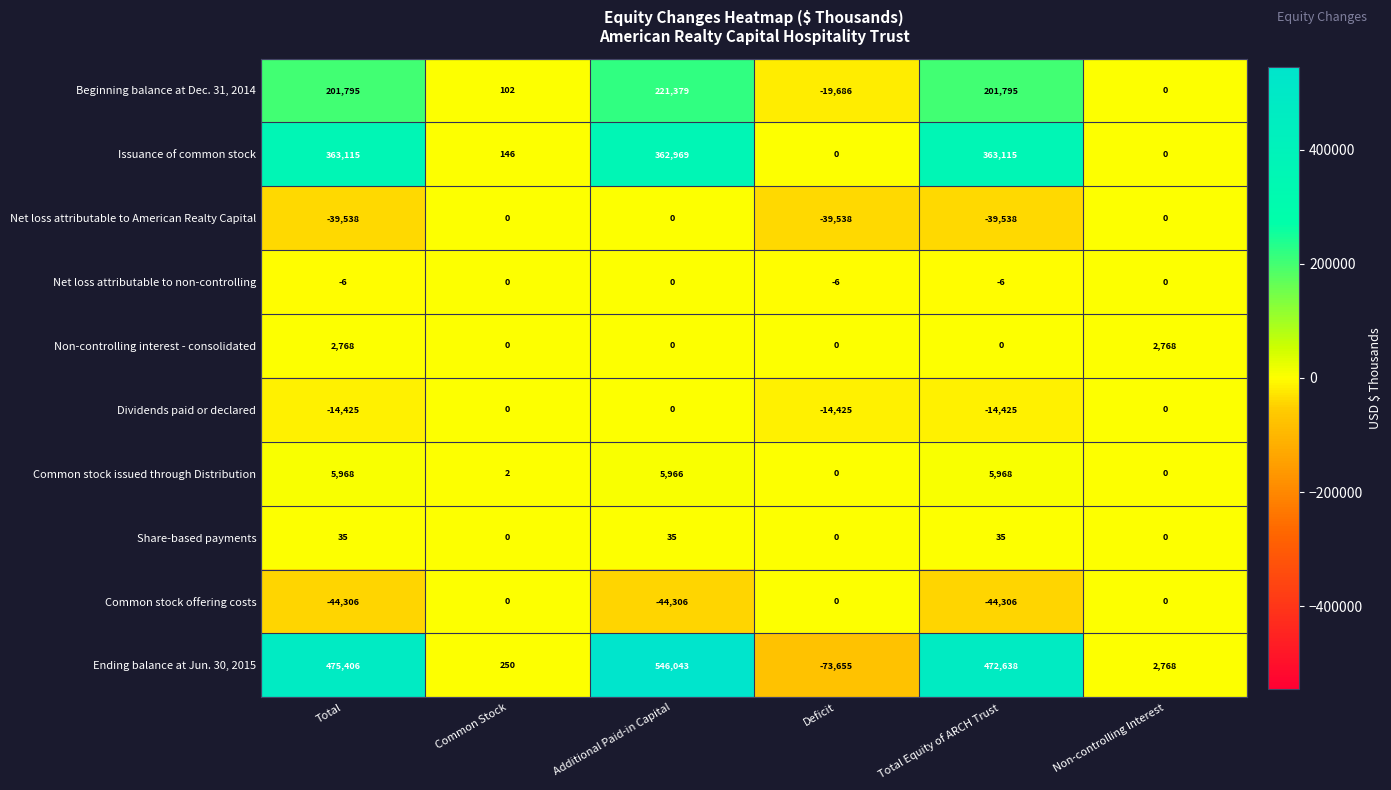

What is the difference between the Issuance of common stock values at Total Equity of ARCH Trust and Common Stock?

362969